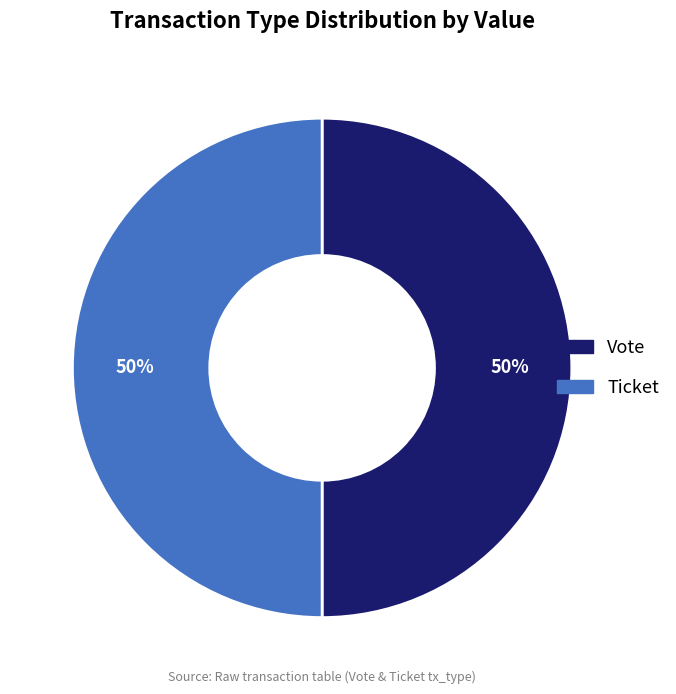

To the nearest percent, what is the combined percentage of Ticket and Vote?

100%